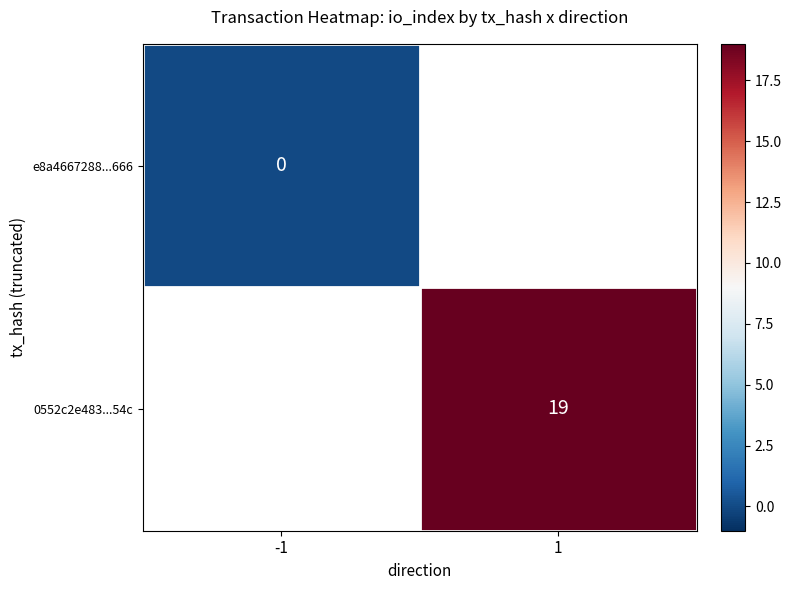

Is the value of 0552c2e483...54c at 1 greater than the value of e8a4667288...666 at -1?

Yes